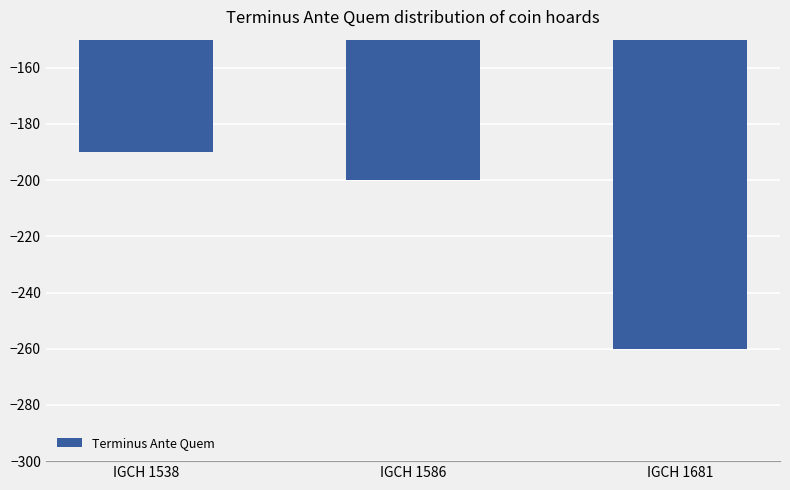

Where does the data first go above -200?

IGCH 1538